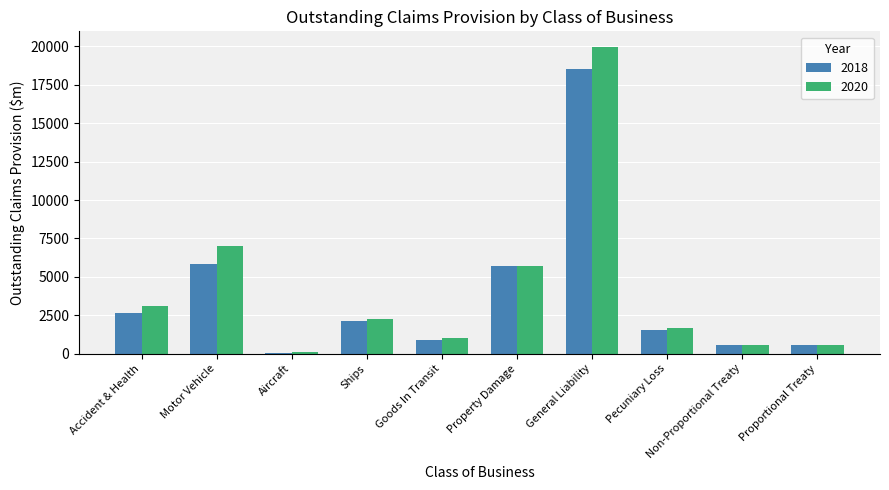

How many values in the 2020 series exceed 2228?

5